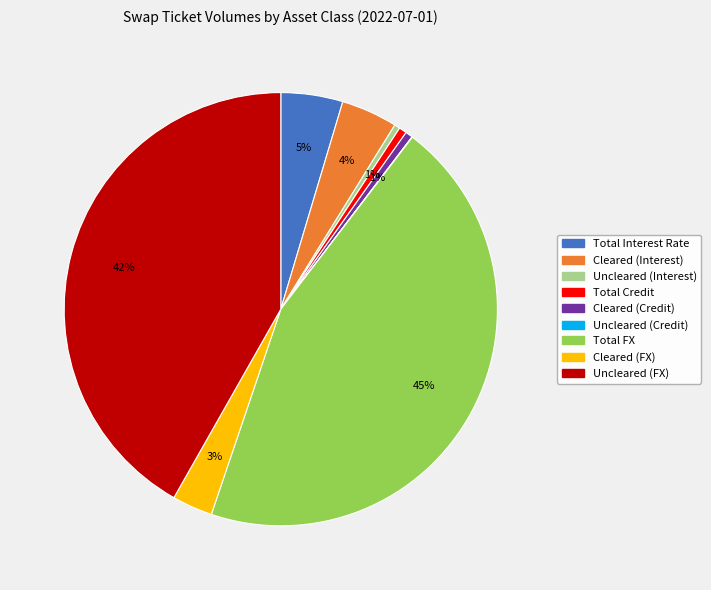

Which has a higher value, Cleared (FX) or Cleared (Credit)?

Cleared (FX)